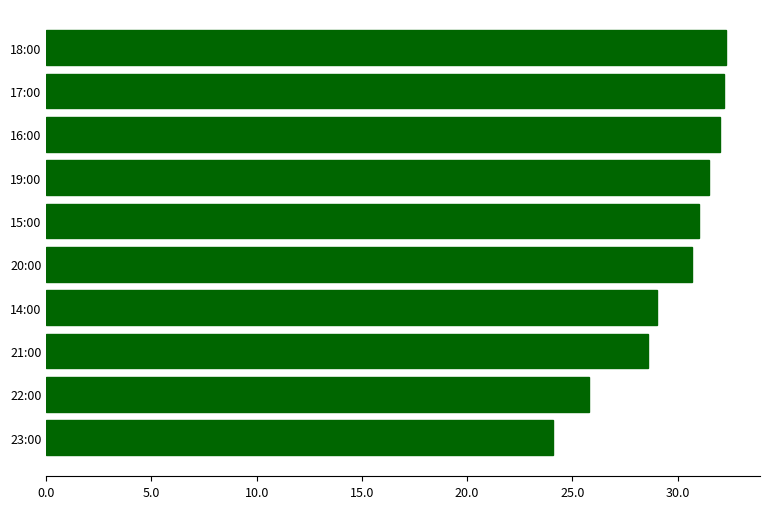

Read the value at 23:00.

24.1